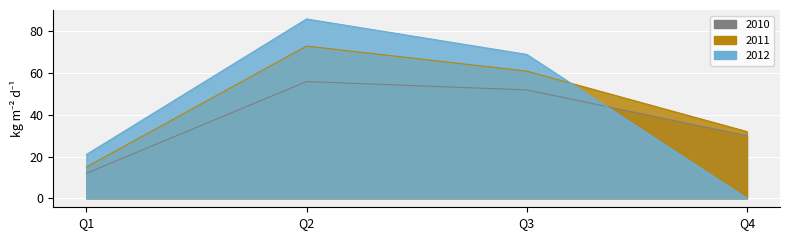

What are all the series names shown in the legend?

2010, 2011, 2012